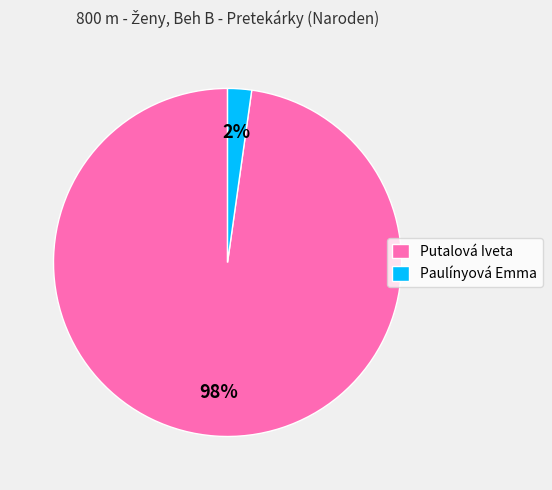

Rank the categories by value from lowest to highest.

Paulínyová Emma, Putalová Iveta